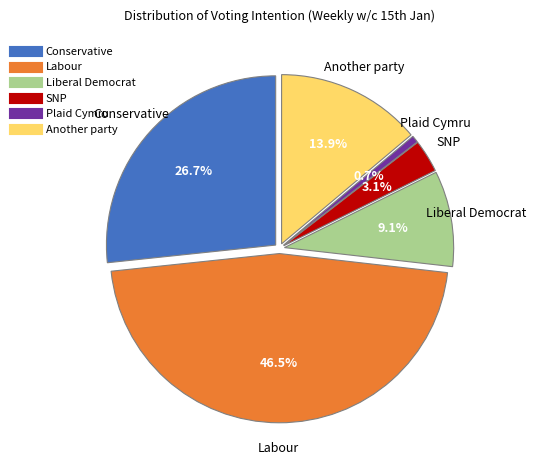

Which slice is the largest?

Labour